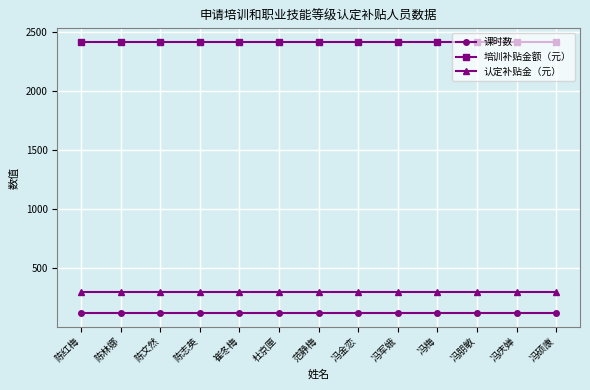

What is the value of the 课时数 point at the 6th from the left?

120